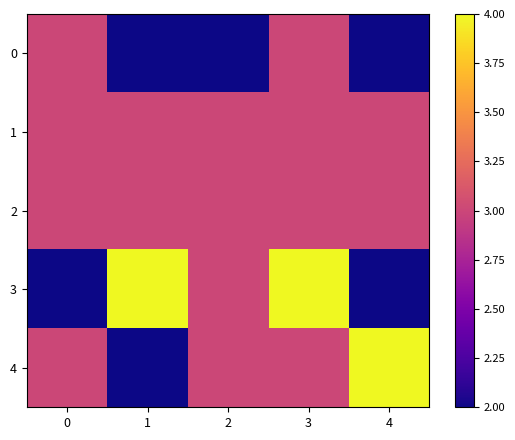

How many data points does each series have?

5